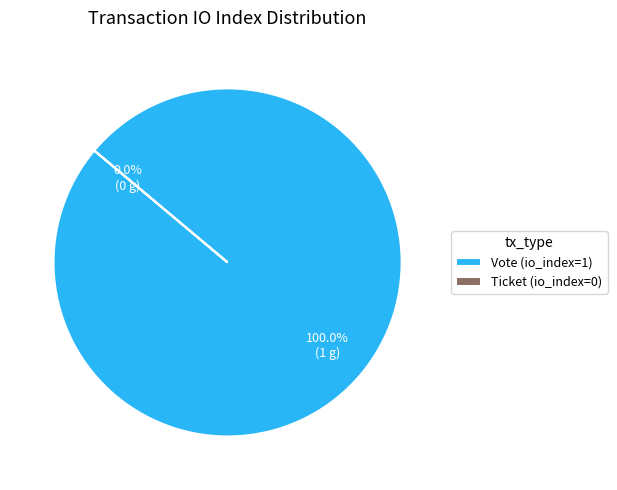

Is there a majority slice in this chart?

Yes